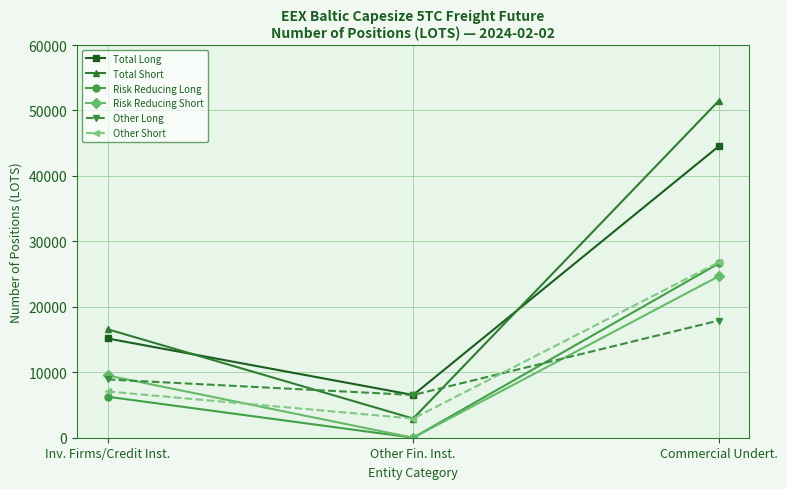

List the labels in order of Total Long value, smallest first.

Other Fin. Inst., Inv. Firms/Credit Inst., Commercial Undert.